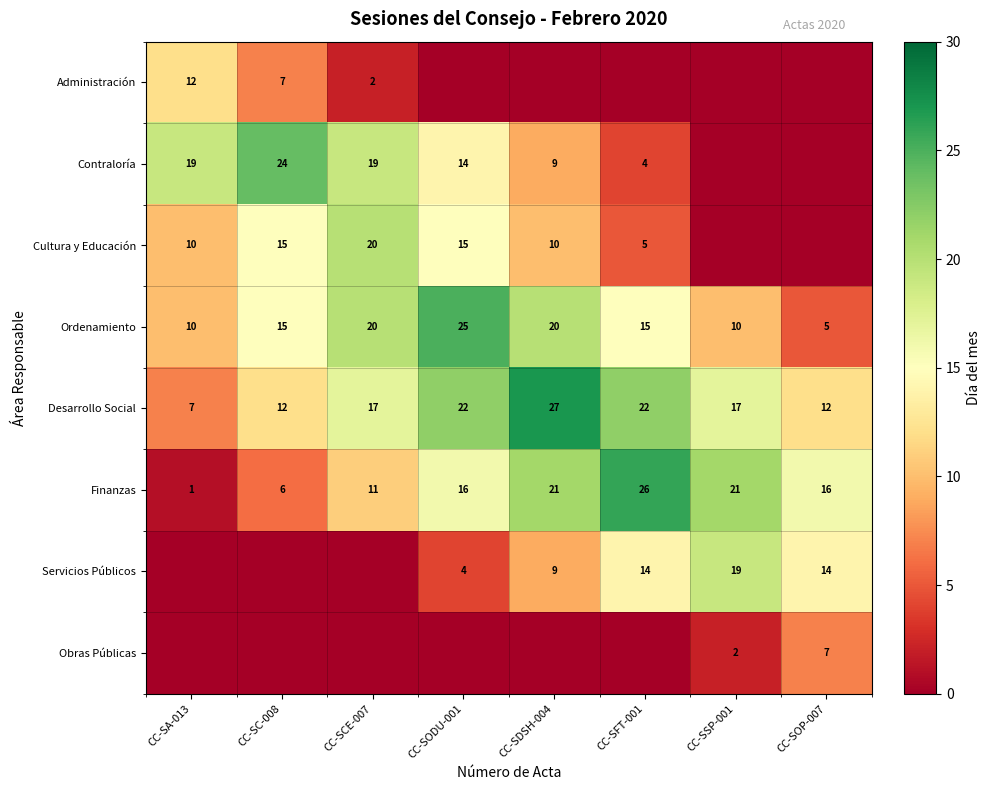

At which category is the sum across all series the highest?

CC-SODU-001